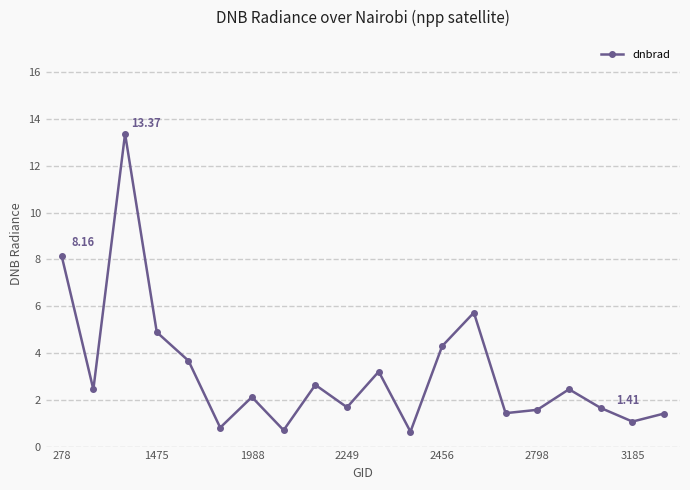

True or false: the data has more than 1 interior local peaks.

True